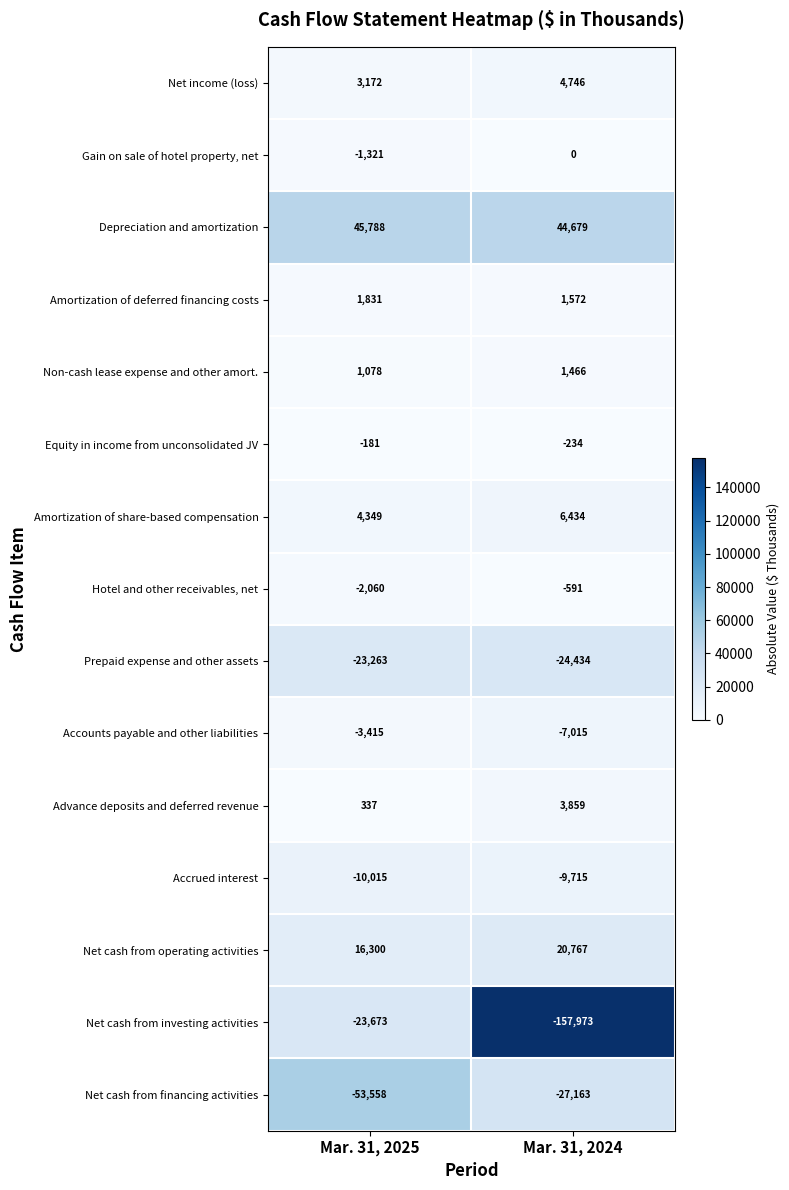

Count the number of data series in this chart.

15